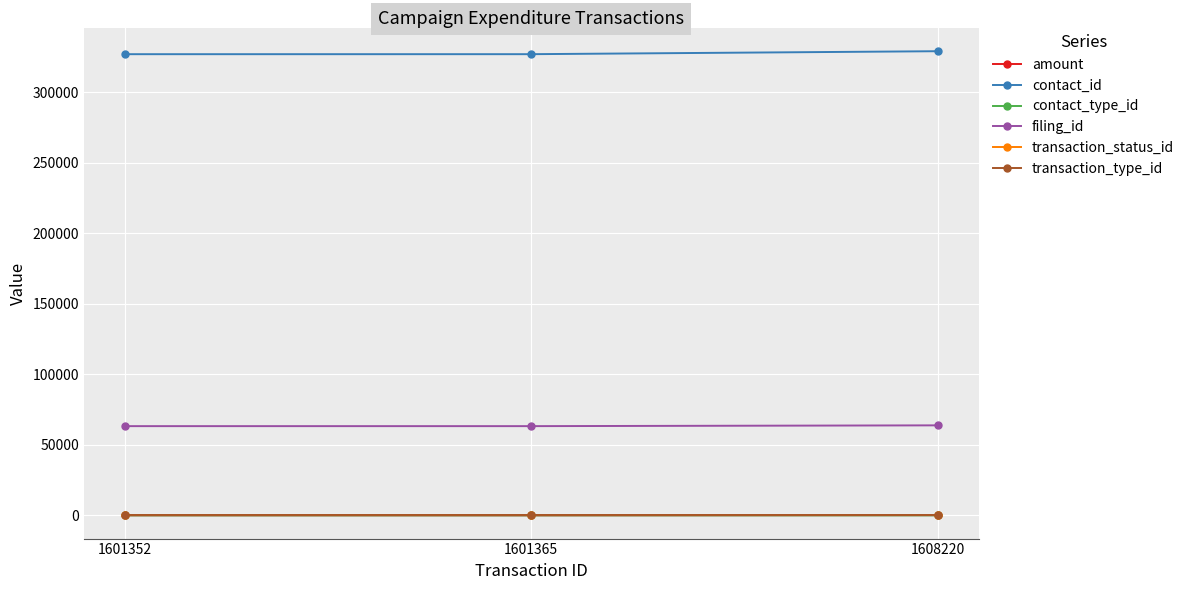

What is the value of the contact_id point at the 2nd from the left?

327029.0